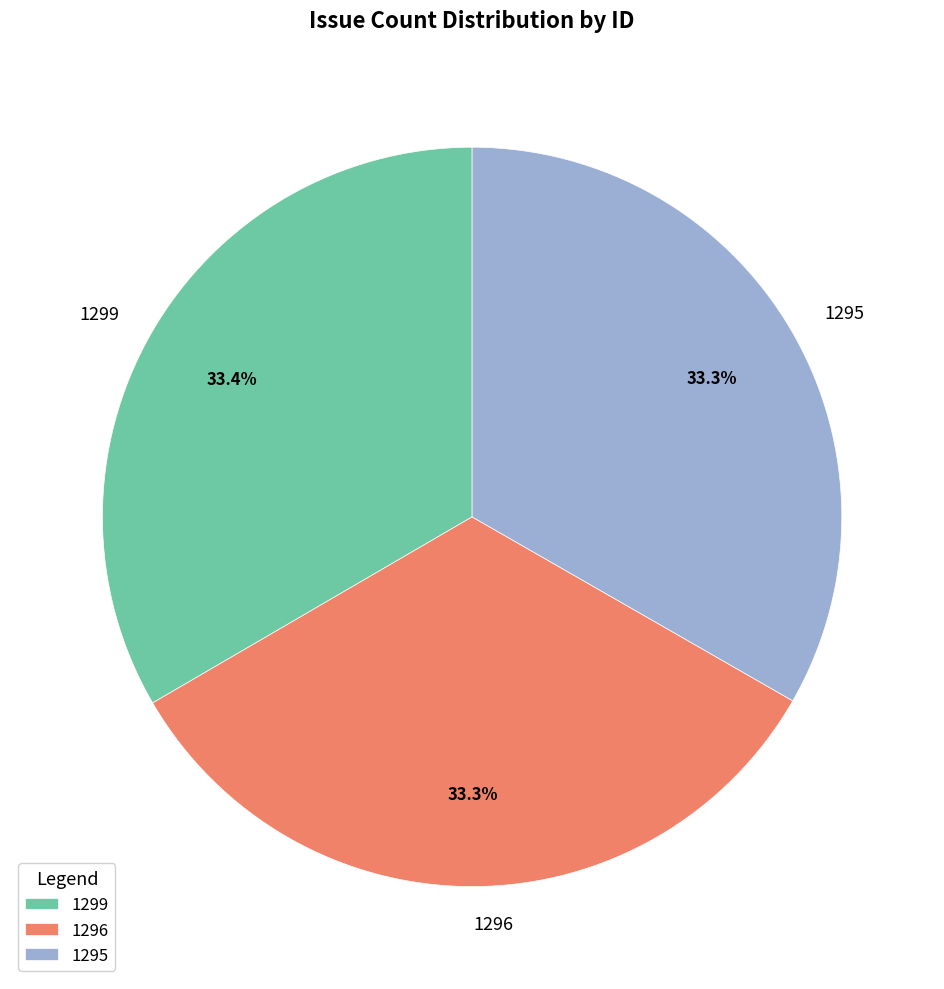

Is there any slice that represents more than half of the pie?

No